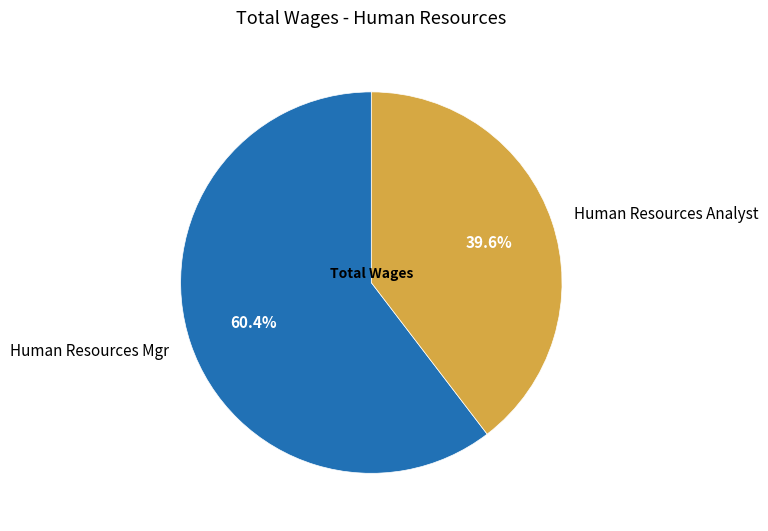

What portion of the pie excludes Human Resources Mgr?

39.6%